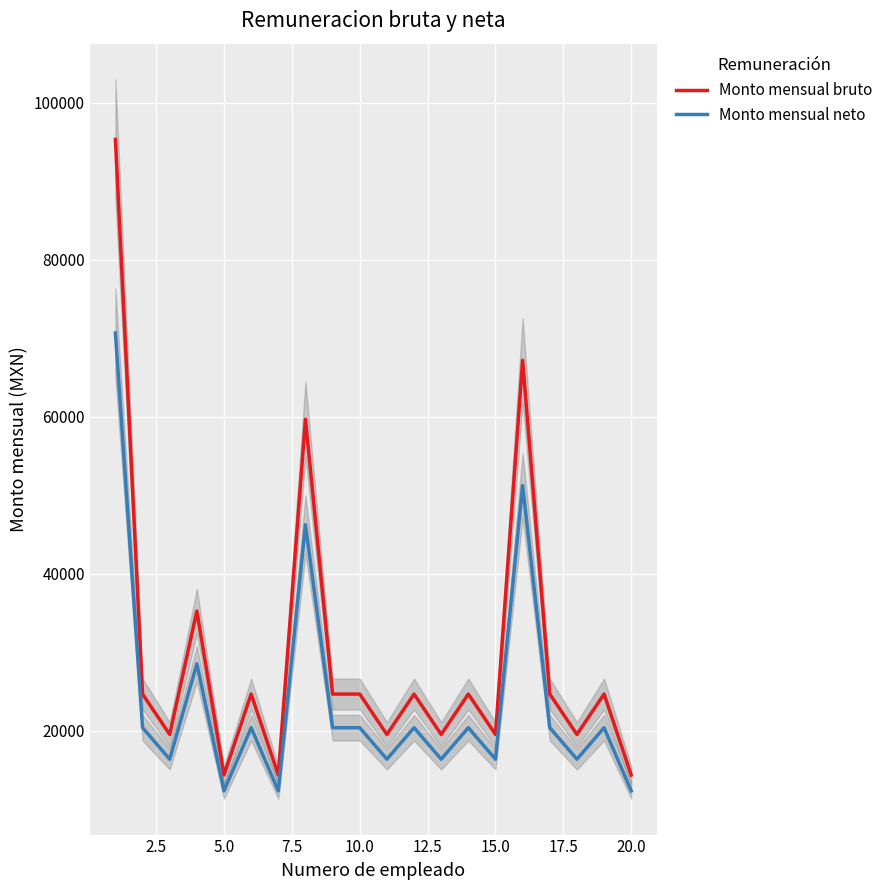

Does the chart display data point markers on the line(s)?

No